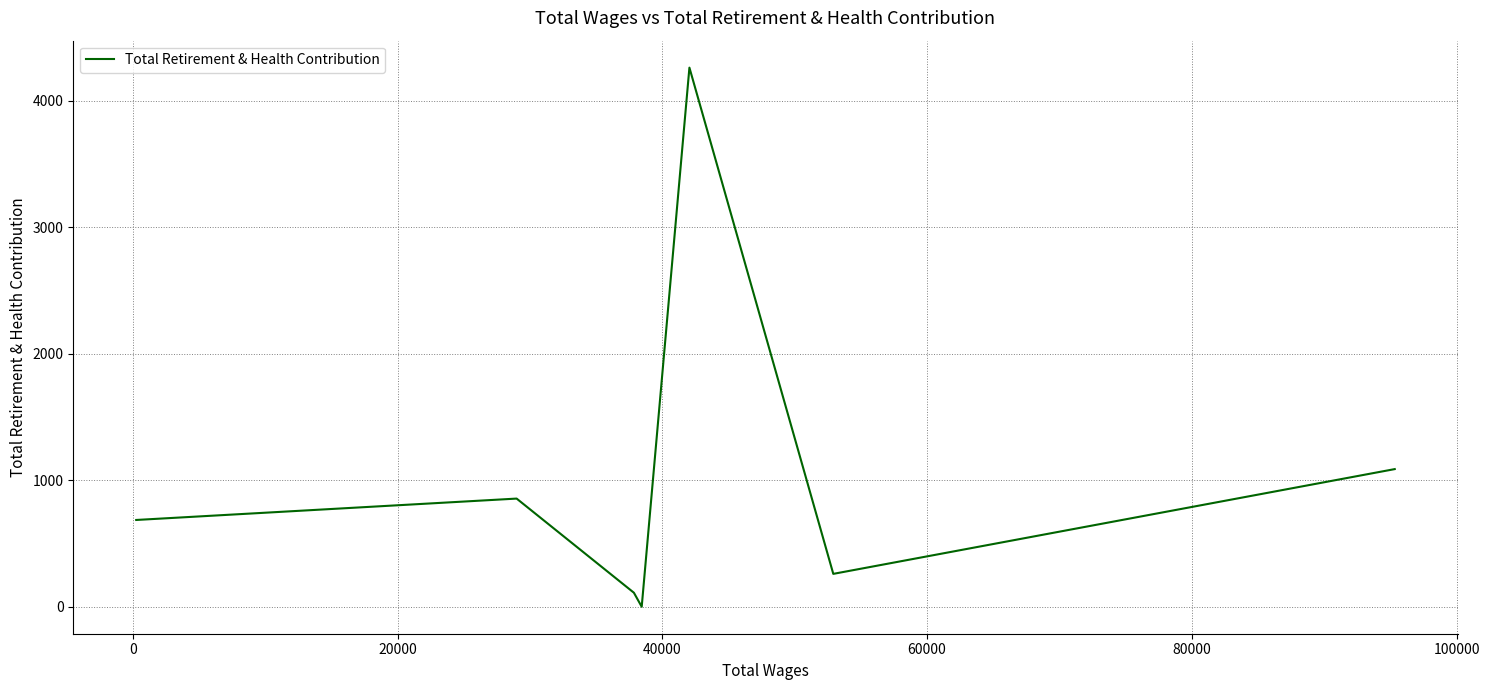

How many interior local valleys (lower than both neighbors) does the data have?

2